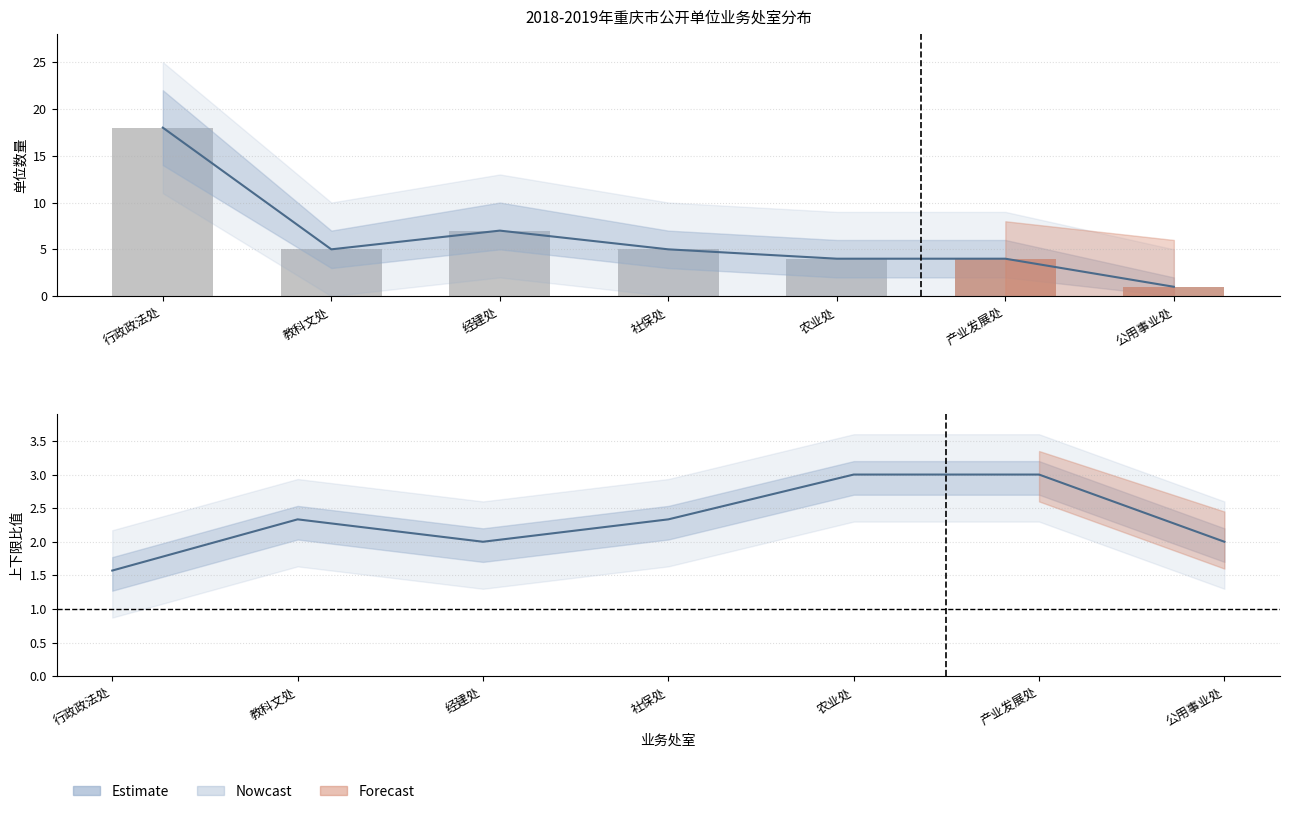

Reading left to right, extract all data points from this chart.

Estimate: 行政政法处=1.6	教科文处=2.3	经建处=2.0	社保处=2.3	农业处=3.0	产业发展处=3.0	公用事业处=2.0
一级单位数量: 行政政法处=18.0	教科文处=5.0	经建处=7.0	社保处=5.0	农业处=4.0	产业发展处=4.0	公用事业处=1.0